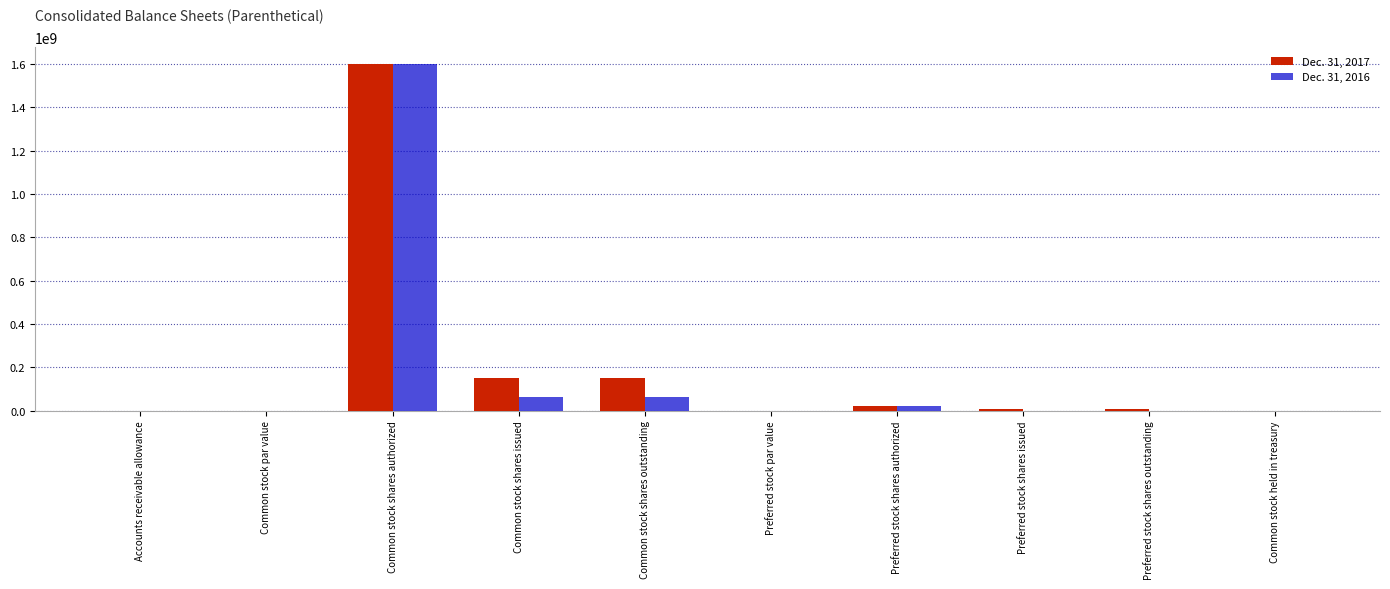

What is the highest value of the Dec. 31, 2016 series?

1600000000.0